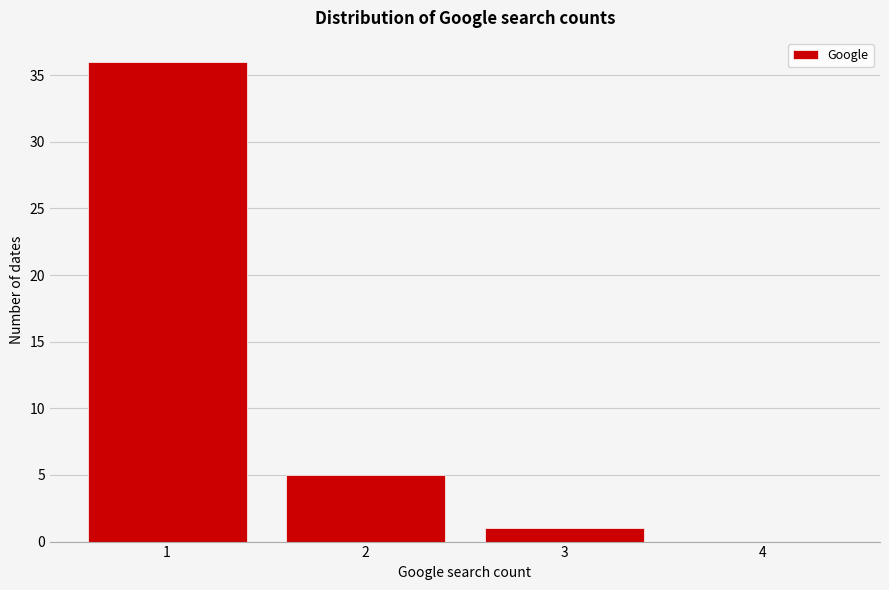

Reading left to right, transcribe this chart: for each bar, give the range it covers on the x-axis and its height. The values are not printed on the chart, so give them approximately, as read against the axis.

0.5 to 1.5: 36
1.5 to 2.5: 5
2.5 to 3.5: 1
3.5 to 4.5: 0